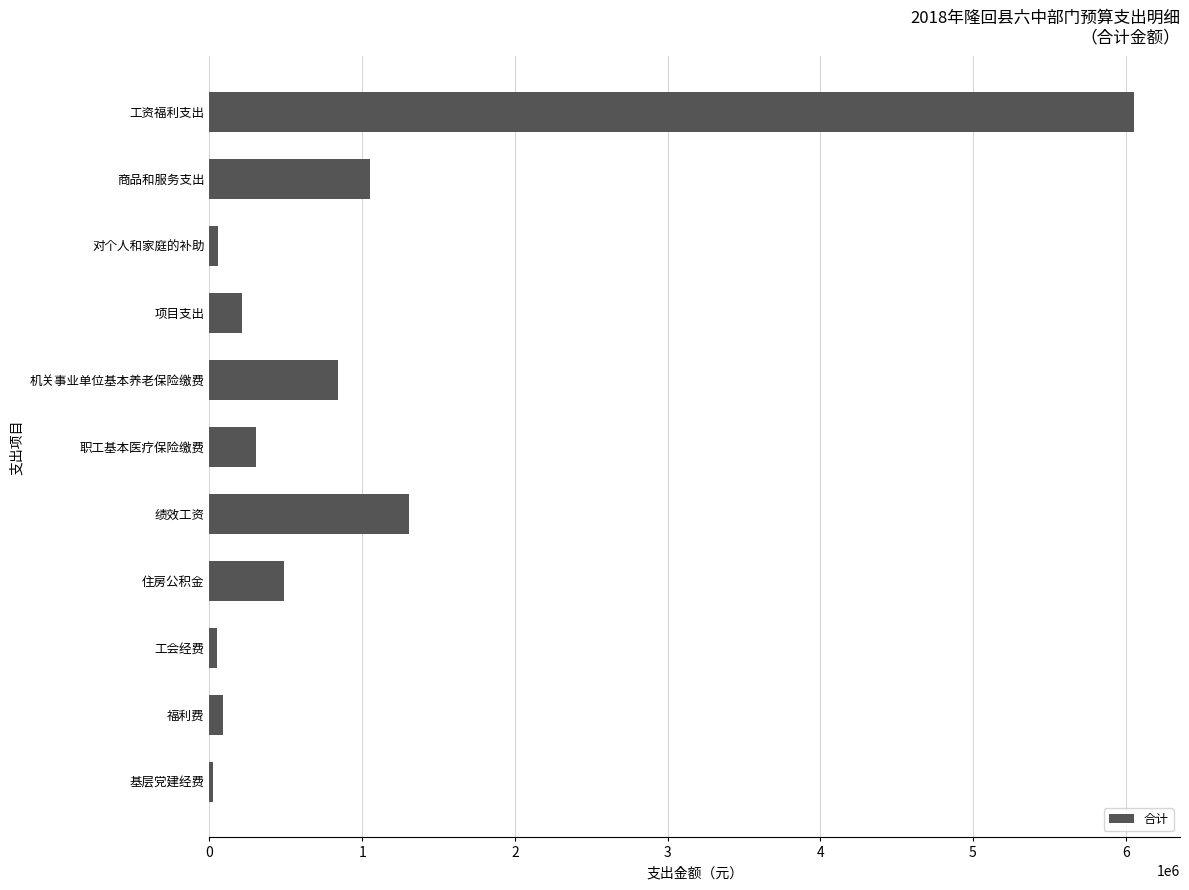

The value at 机关事业单位基本养老保险缴费 is 552674. True or false?

False